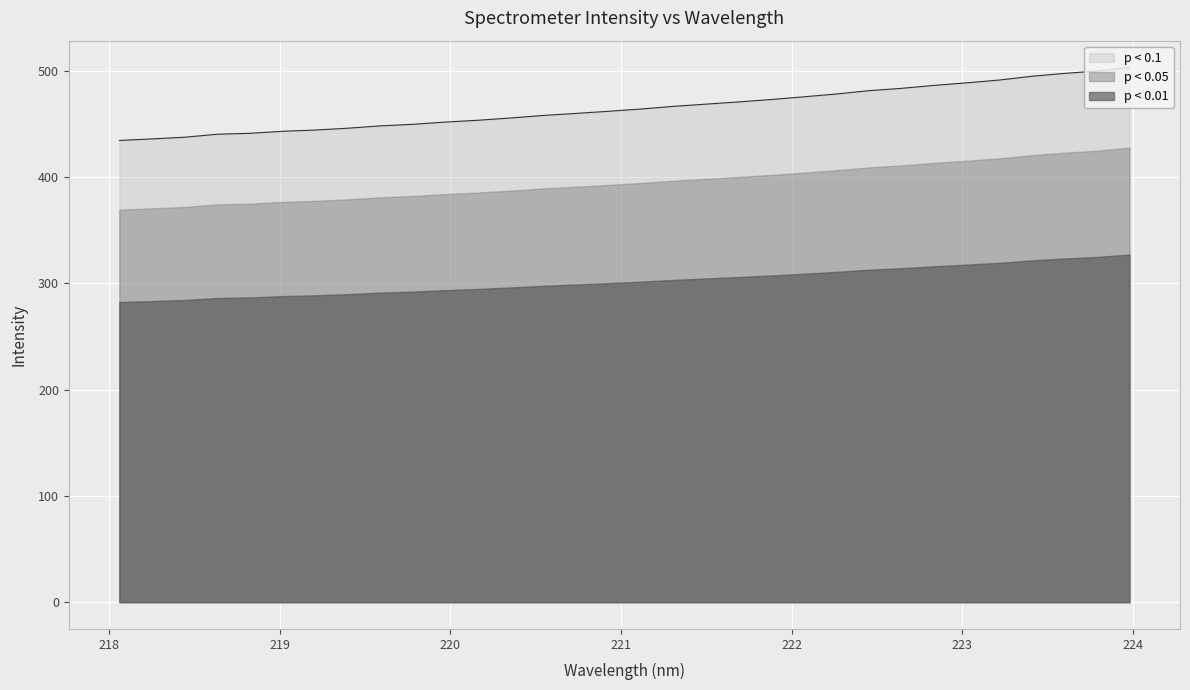

How many categories are shown in the chart?

32